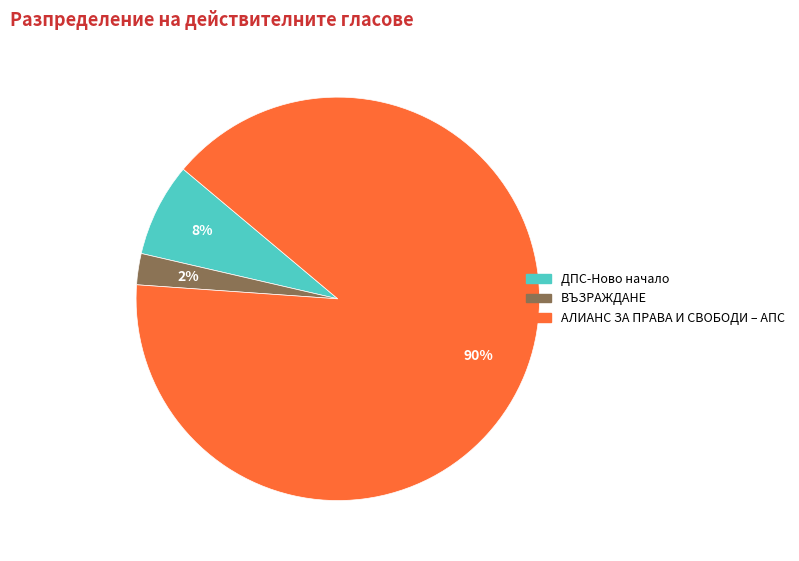

Does ДПС-Ново начало account for over 50% of the chart?

No